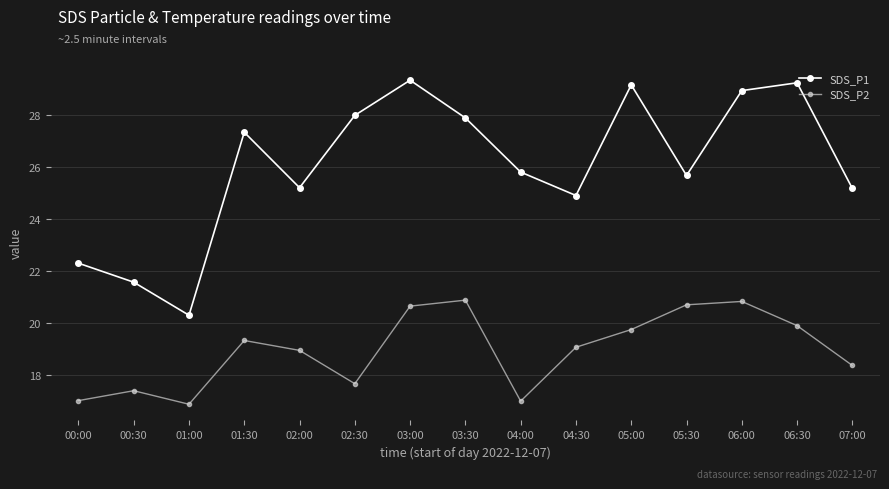

True or false: SDS_P2 and SDS_P1 intersect in this chart.

False